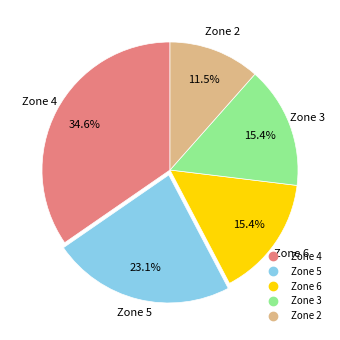

Does any single category account for the majority?

No